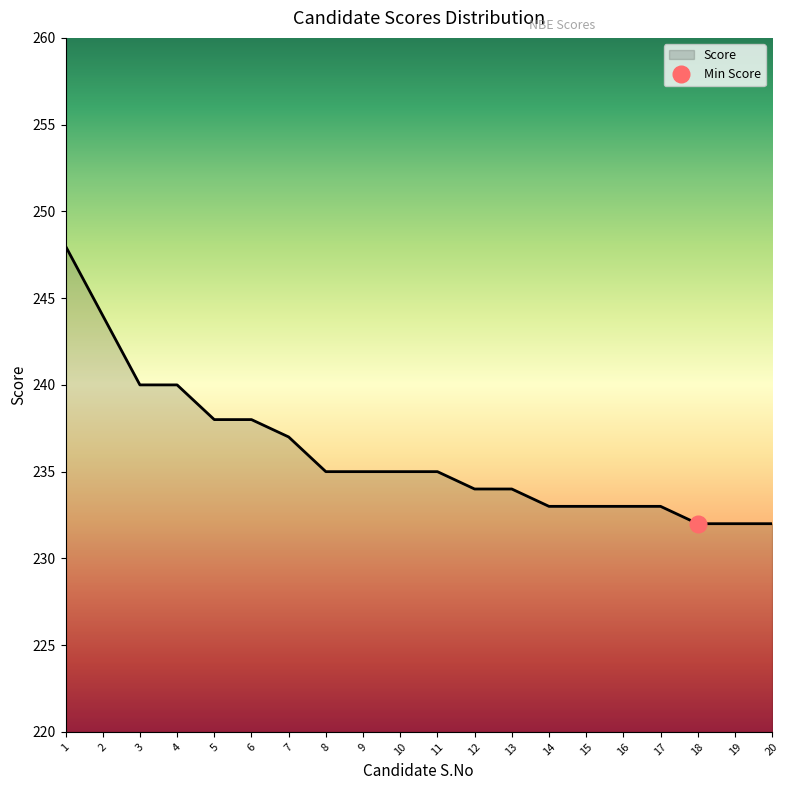

What is the change in value from 7 to 12?

-3